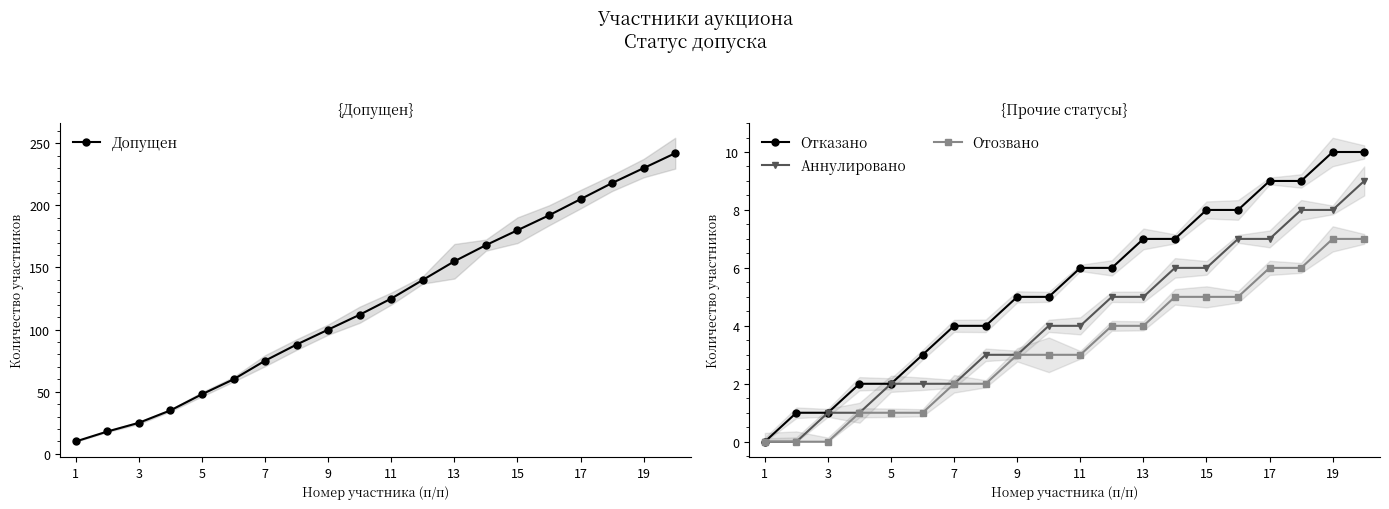

What is the value of the Отозвано point at the 8th from the left?

2